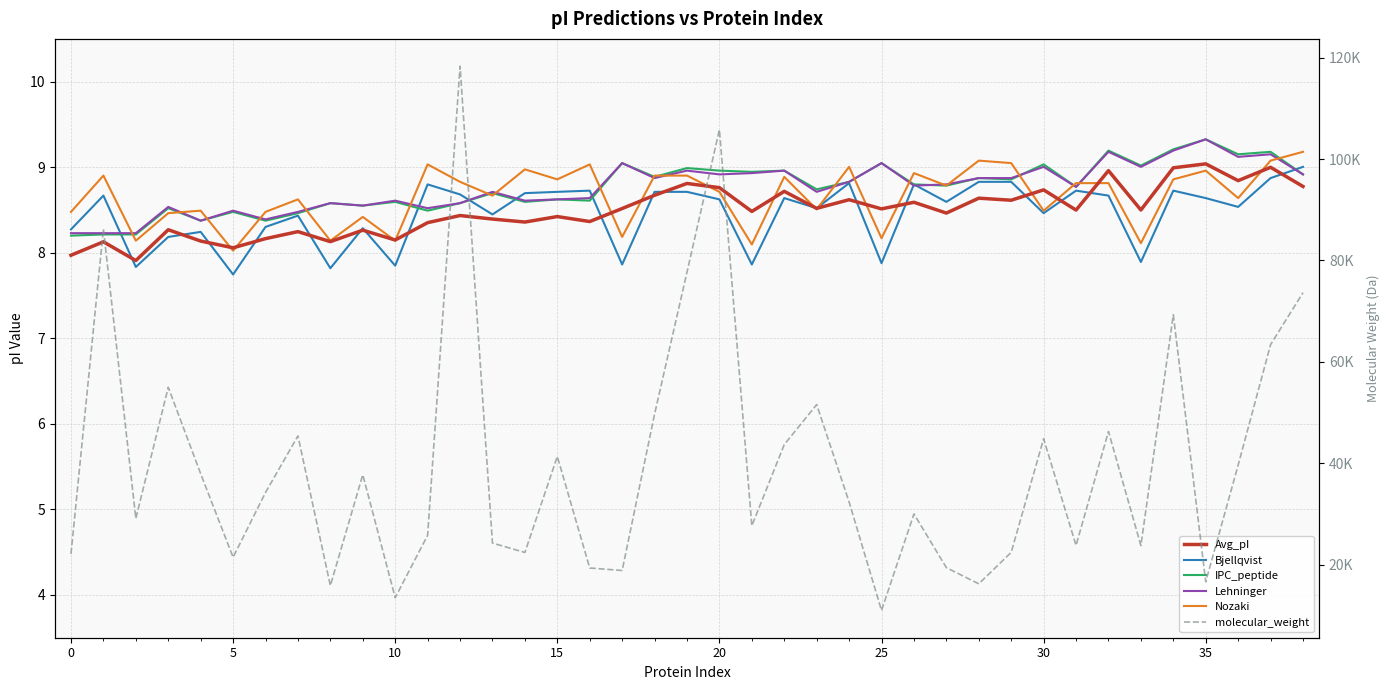

Between 31 and 35, which is larger?

35